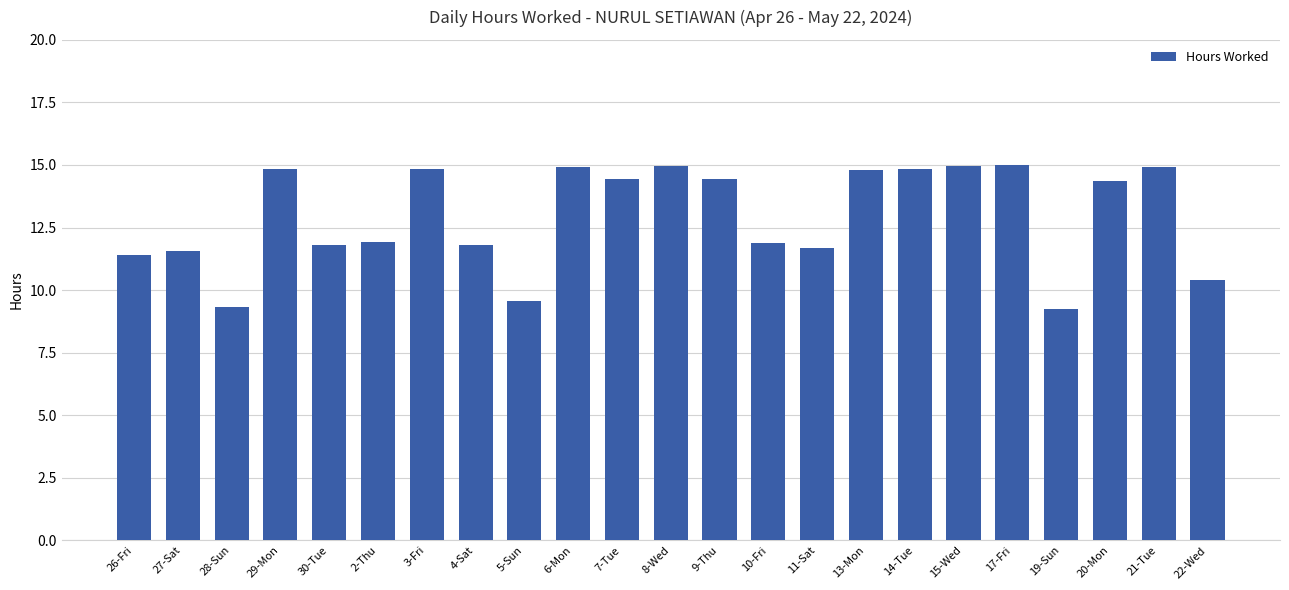

What is the change in value from 11-Sat to 21-Tue?

+3.2